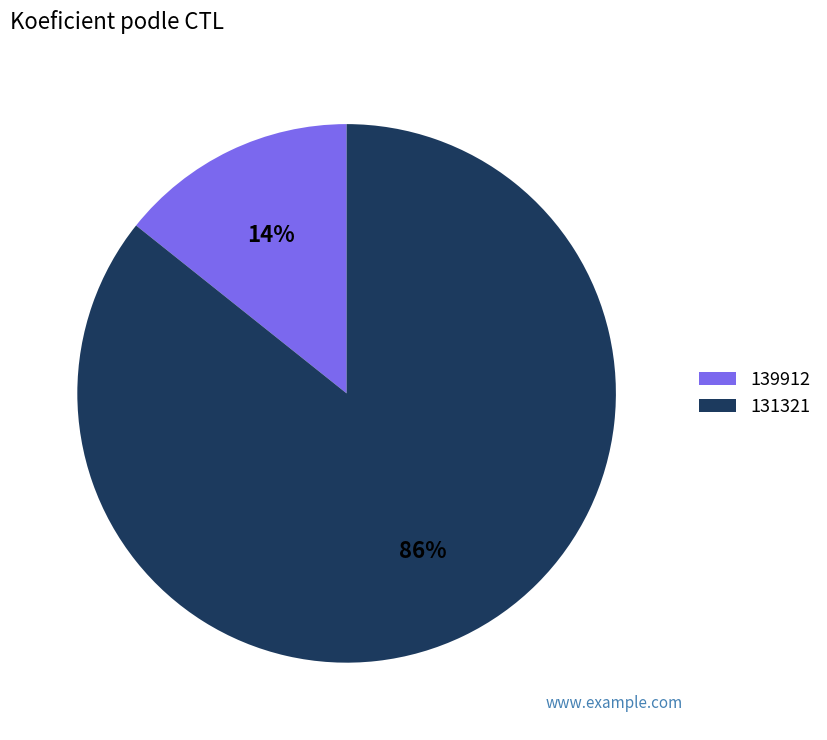

Is it true that 131321 is 95% of the pie?

False